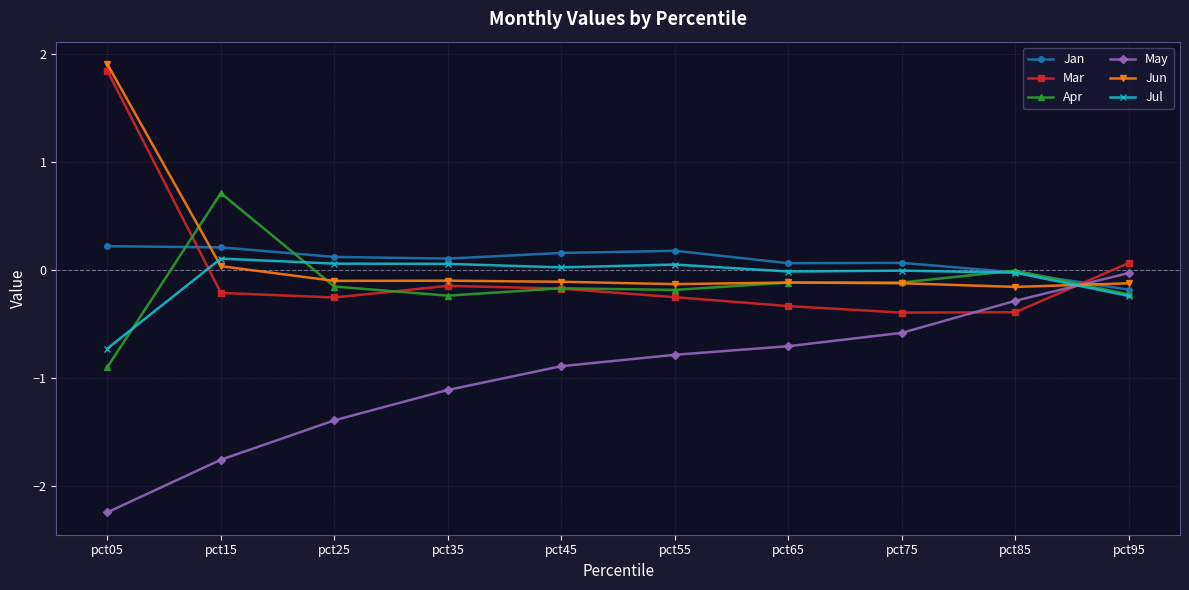

Count the number of data series in this chart.

6